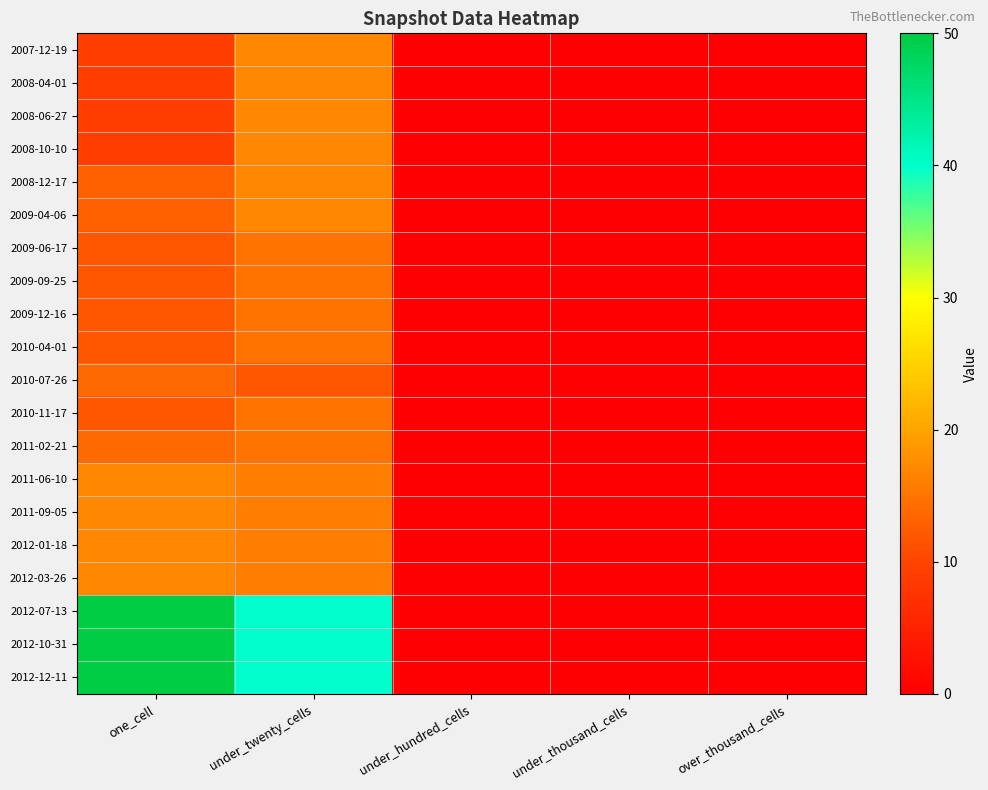

Reading left to right, extract all data points from this chart.

2007-12-19: one_cell=9	under_twenty_cells=17	under_hundred_cells=0	under_thousand_cells=0	over_thousand_cells=0
2008-04-01: one_cell=9	under_twenty_cells=17	under_hundred_cells=0	under_thousand_cells=0	over_thousand_cells=0
2008-06-27: one_cell=9	under_twenty_cells=17	under_hundred_cells=0	under_thousand_cells=0	over_thousand_cells=0
2008-10-10: one_cell=9	under_twenty_cells=17	under_hundred_cells=0	under_thousand_cells=0	over_thousand_cells=0
2008-12-17: one_cell=13	under_twenty_cells=17	under_hundred_cells=0	under_thousand_cells=0	over_thousand_cells=0
2009-04-06: one_cell=13	under_twenty_cells=17	under_hundred_cells=0	under_thousand_cells=0	over_thousand_cells=0
2009-06-17: one_cell=12	under_twenty_cells=15	under_hundred_cells=0	under_thousand_cells=0	over_thousand_cells=0
2009-09-25: one_cell=12	under_twenty_cells=15	under_hundred_cells=0	under_thousand_cells=0	over_thousand_cells=0
2009-12-16: one_cell=12	under_twenty_cells=15	under_hundred_cells=0	under_thousand_cells=0	over_thousand_cells=0
2010-04-01: one_cell=12	under_twenty_cells=15	under_hundred_cells=0	under_thousand_cells=0	over_thousand_cells=0
2010-07-26: one_cell=14	under_twenty_cells=12	under_hundred_cells=0	under_thousand_cells=0	over_thousand_cells=0
2010-11-17: one_cell=12	under_twenty_cells=15	under_hundred_cells=0	under_thousand_cells=0	over_thousand_cells=0
2011-02-21: one_cell=14	under_twenty_cells=15	under_hundred_cells=0	under_thousand_cells=0	over_thousand_cells=0
2011-06-10: one_cell=17	under_twenty_cells=16	under_hundred_cells=0	under_thousand_cells=0	over_thousand_cells=0
2011-09-05: one_cell=17	under_twenty_cells=16	under_hundred_cells=0	under_thousand_cells=0	over_thousand_cells=0
2012-01-18: one_cell=17	under_twenty_cells=16	under_hundred_cells=0	under_thousand_cells=0	over_thousand_cells=0
2012-03-26: one_cell=17	under_twenty_cells=16	under_hundred_cells=0	under_thousand_cells=0	over_thousand_cells=0
2012-07-13: one_cell=50	under_twenty_cells=40	under_hundred_cells=0	under_thousand_cells=0	over_thousand_cells=0
2012-10-31: one_cell=50	under_twenty_cells=40	under_hundred_cells=0	under_thousand_cells=0	over_thousand_cells=0
2012-12-11: one_cell=50	under_twenty_cells=40	under_hundred_cells=0	under_thousand_cells=0	over_thousand_cells=0